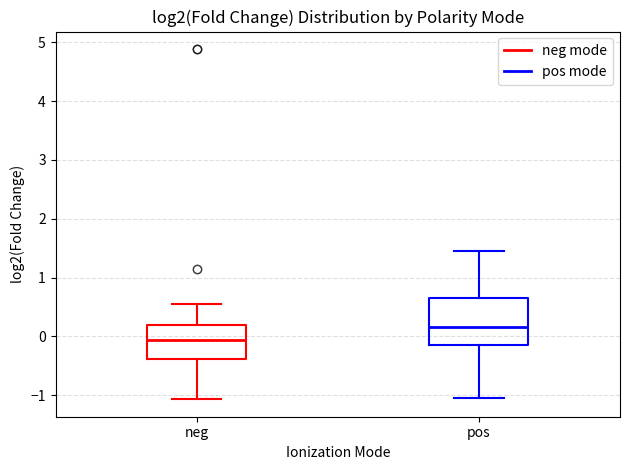

Reading left to right, read every box against the y-axis: the position of its median line, the range the box covers, and the ends of its whiskers. The values are not printed on the chart, so give them approximately, as read against the axis.

neg: median -0.1, box -0.4 to 0.2, whiskers -1.1 to 0.6
pos: median 0.2, box -0.1 to 0.7, whiskers -1.0 to 1.5